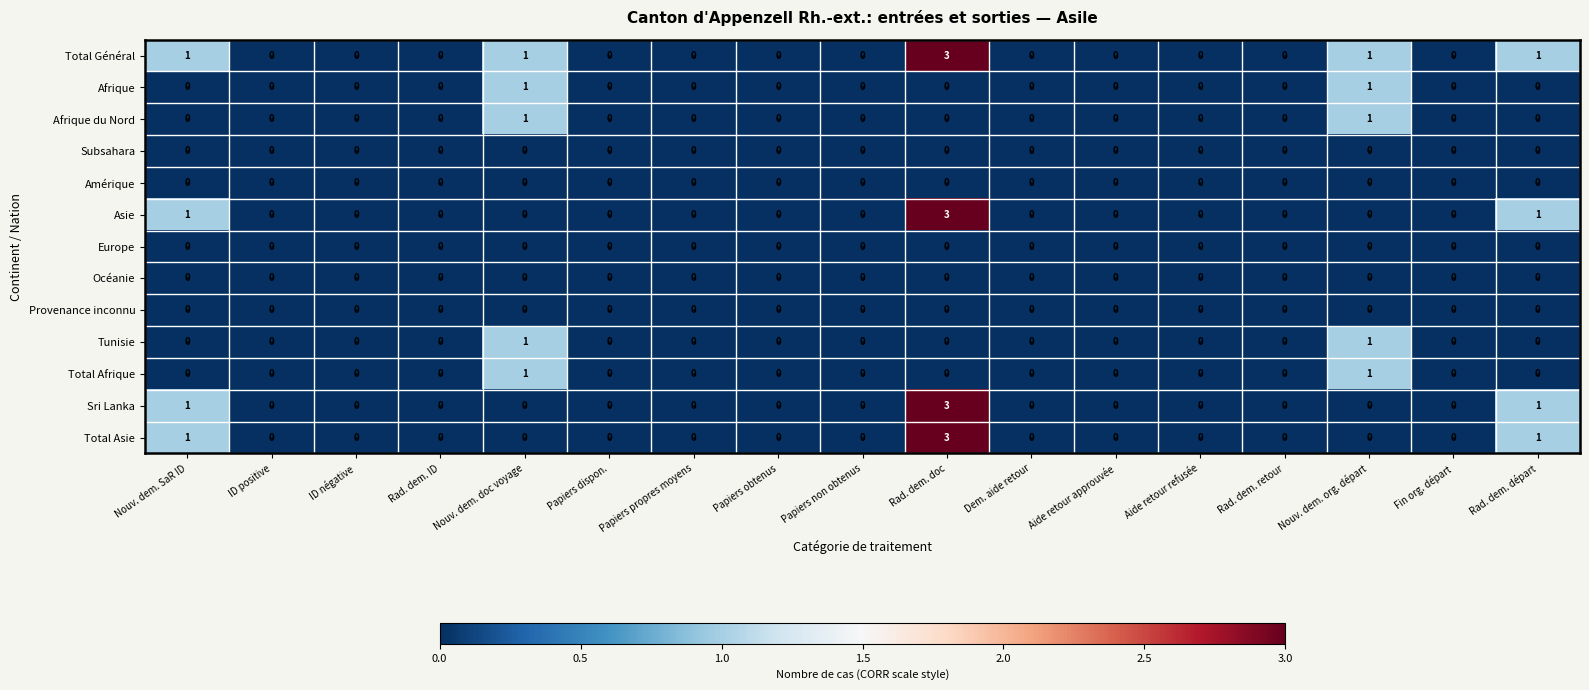

Count the Total Asie values in the range 0 to 1.

16